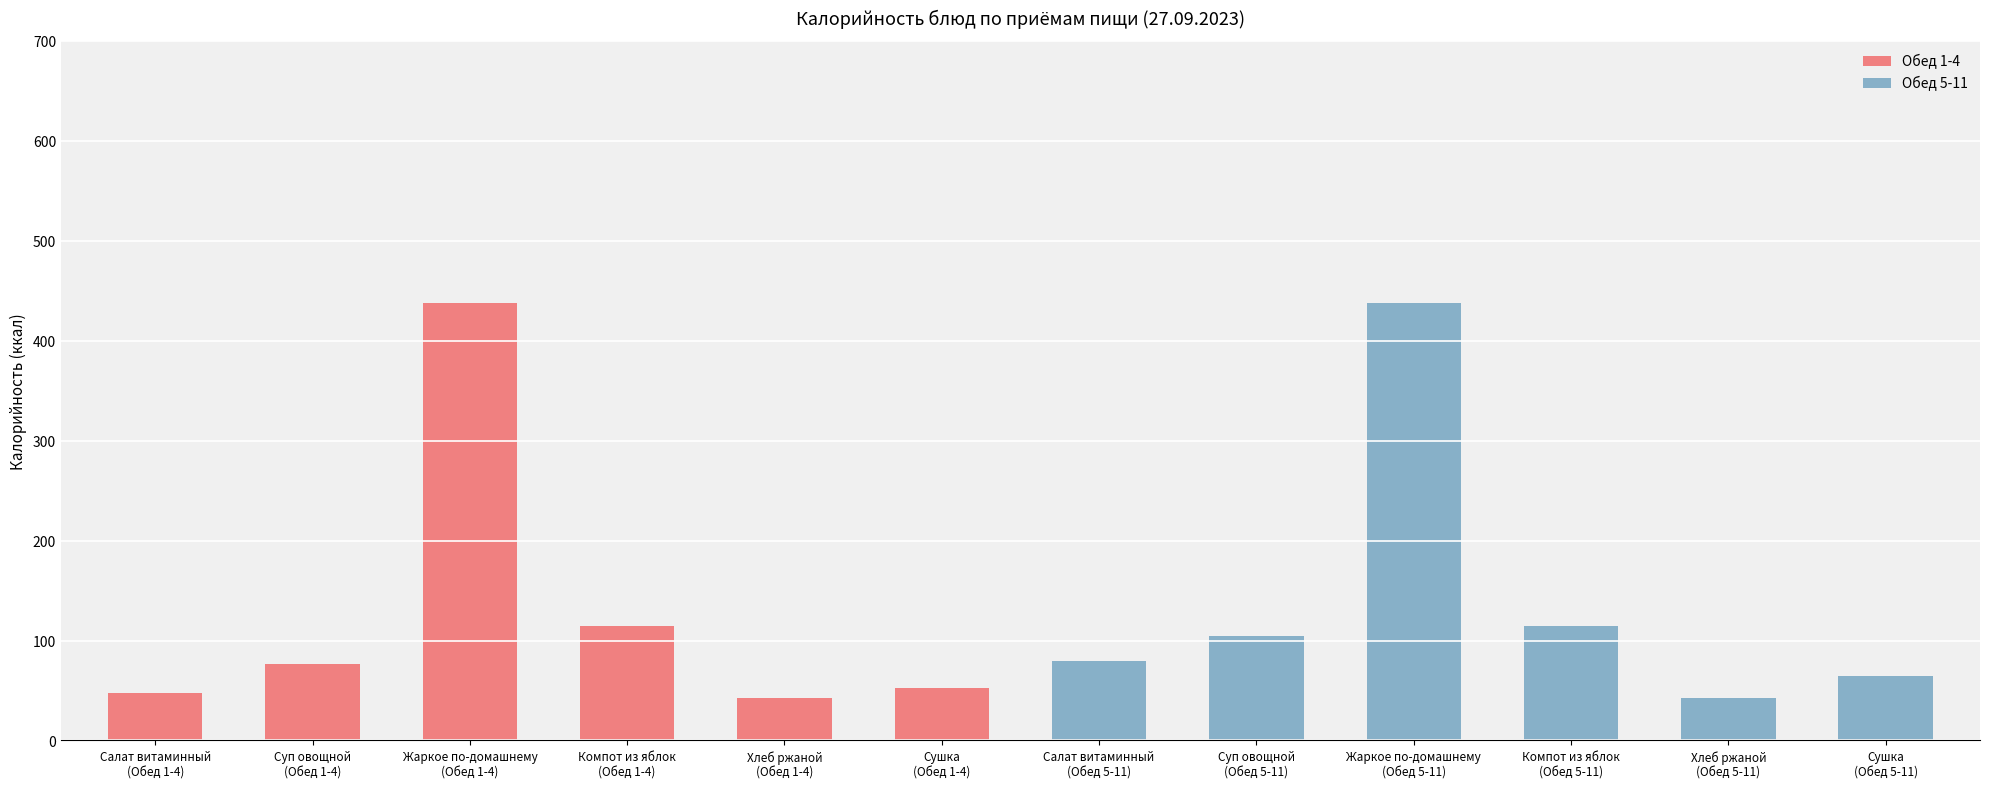

At Суп овощной
(Обед 1-4), list the series in order from smallest to largest.

Обед 5-11, Обед 1-4